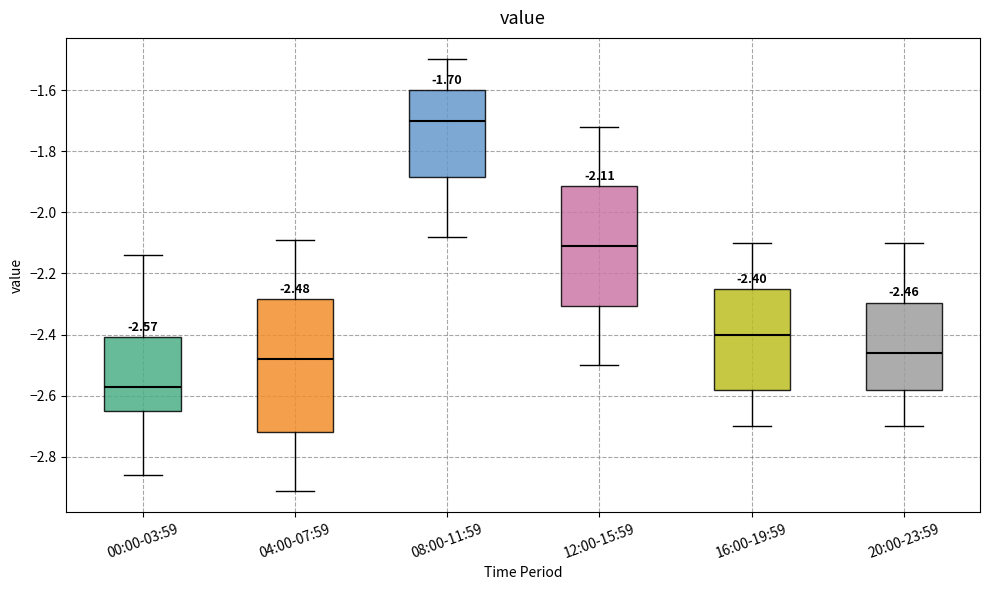

Which box's median line is the lowest?

00:00-03:59